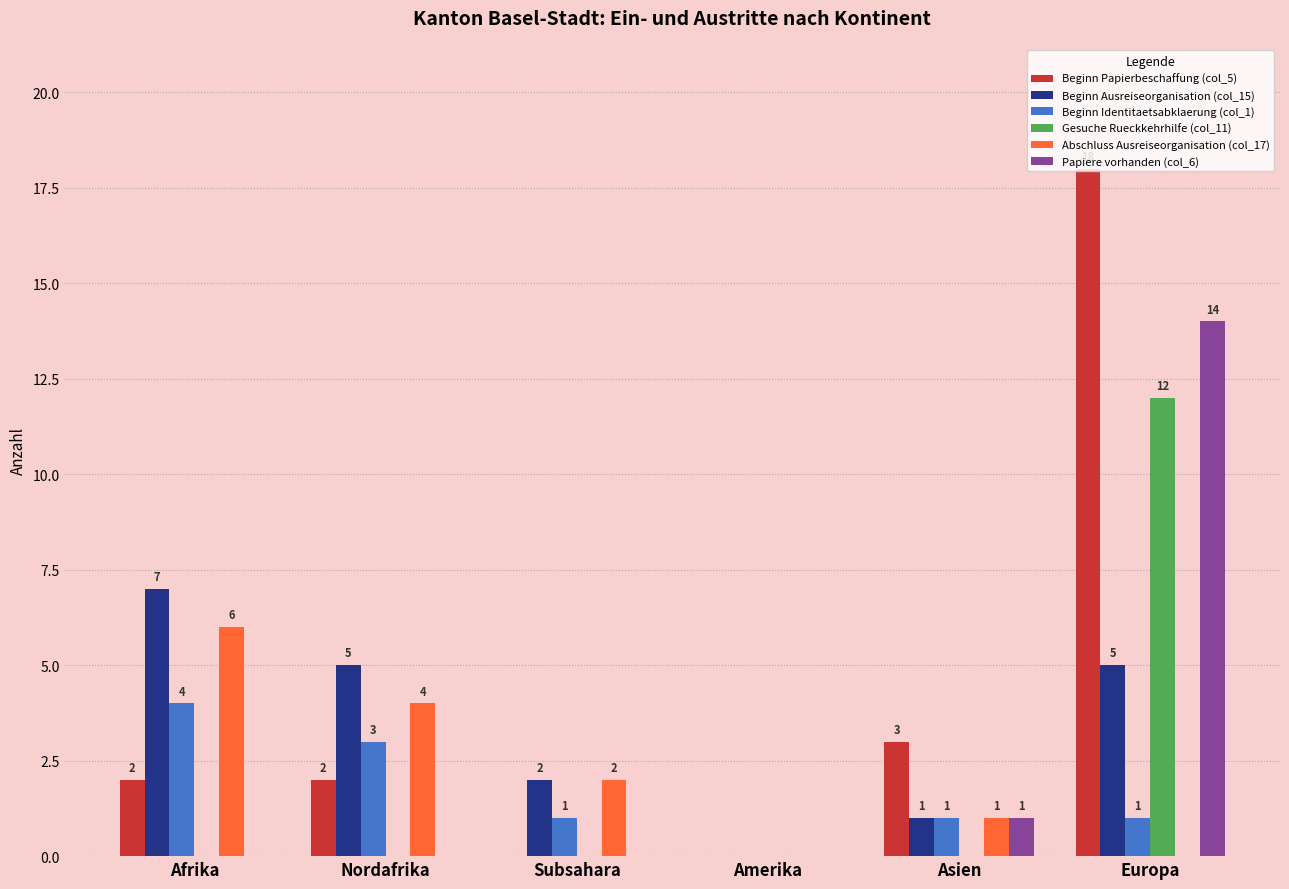

Is it true that Papiere vorhanden (col_6) equals 9 at Nordafrika?

False